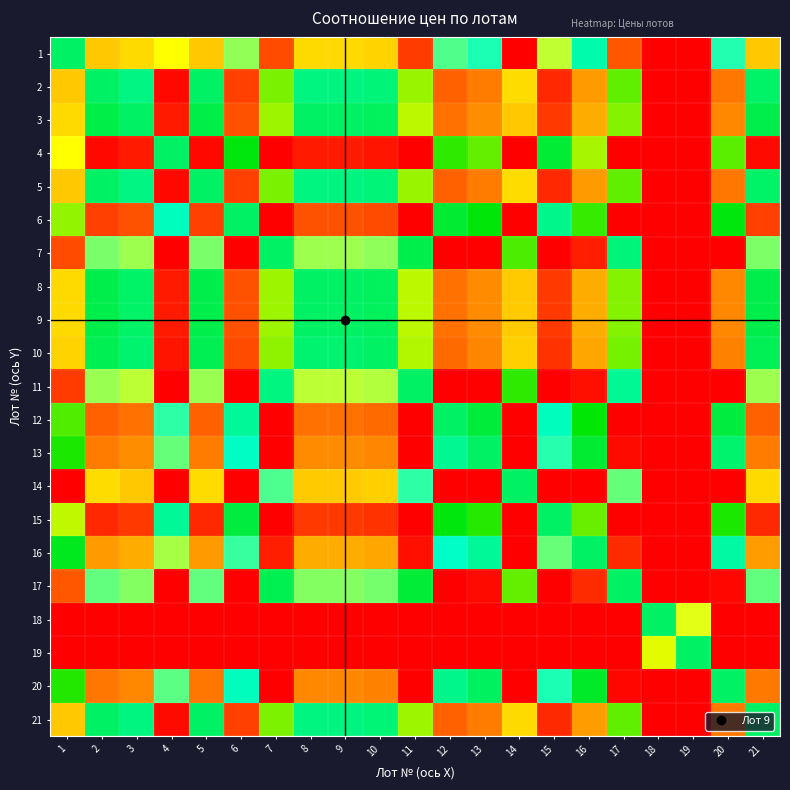

Reading left to right, extract all data points from this chart.

1: 1=0.0	2=1.6	3=1.5	4=-1.3	5=1.6	6=-0.9	7=2.5	8=1.5	9=1.5	10=1.6	11=2.6	12=-0.7	13=-0.5	14=3.2	15=-1.1	16=-0.3	17=2.4	18=8.7	19=7.5	20=-0.5	21=1.6
2: 1=-1.6	2=0.0	3=-0.1	4=-2.9	5=0.0	6=-2.6	7=0.8	8=-0.1	9=-0.1	10=-0.1	11=0.9	12=-2.4	13=-2.2	14=1.5	15=-2.7	16=-1.9	17=0.8	18=7.0	19=5.8	20=-2.2	21=-0.0
3: 1=-1.5	2=0.1	3=0.0	4=-2.8	5=0.1	6=-2.4	7=1.0	8=0.0	9=0.0	10=0.0	11=1.1	12=-2.2	13=-2.0	14=1.6	15=-2.6	16=-1.8	17=0.9	18=7.1	19=5.9	20=-2.1	21=0.1
4: 1=1.3	2=2.9	3=2.8	4=0.0	5=2.9	6=0.4	7=3.8	8=2.8	9=2.8	10=2.9	11=3.9	12=0.6	13=0.8	14=4.5	15=0.2	16=1.0	17=3.7	18=9.9	19=8.7	20=0.7	21=2.9
5: 1=-1.6	2=0.0	3=-0.1	4=-2.9	5=0.0	6=-2.6	7=0.8	8=-0.1	9=-0.1	10=-0.1	11=0.9	12=-2.4	13=-2.2	14=1.5	15=-2.7	16=-1.9	17=0.8	18=7.0	19=5.8	20=-2.2	21=-0.0
6: 1=0.9	2=2.6	3=2.4	4=-0.4	5=2.6	6=0.0	7=3.4	8=2.4	9=2.4	10=2.5	11=3.5	12=0.2	13=0.4	14=4.1	15=-0.2	16=0.6	17=3.3	18=9.6	19=8.4	20=0.4	21=2.6
7: 1=-2.5	2=-0.8	3=-1.0	4=-3.8	5=-0.8	6=-3.4	7=0.0	8=-1.0	9=-1.0	10=-0.9	11=0.1	12=-3.2	13=-3.0	14=0.7	15=-3.6	16=-2.8	17=-0.1	18=6.2	19=5.0	20=-3.0	21=-0.8
8: 1=-1.5	2=0.1	3=-0.0	4=-2.8	5=0.1	6=-2.4	7=1.0	8=0.0	9=0.0	10=0.0	11=1.1	12=-2.2	13=-2.1	14=1.6	15=-2.6	16=-1.8	17=0.9	18=7.1	19=5.9	20=-2.1	21=0.1
9: 1=-1.5	2=0.1	3=-0.0	4=-2.8	5=0.1	6=-2.4	7=1.0	8=0.0	9=0.0	10=0.0	11=1.1	12=-2.2	13=-2.1	14=1.6	15=-2.6	16=-1.8	17=0.9	18=7.1	19=5.9	20=-2.1	21=0.1
10: 1=-1.6	2=0.1	3=-0.0	4=-2.9	5=0.1	6=-2.5	7=0.9	8=-0.0	9=-0.0	10=0.0	11=1.0	12=-2.3	13=-2.1	14=1.6	15=-2.6	16=-1.9	17=0.8	18=7.1	19=5.9	20=-2.1	21=0.1
11: 1=-2.6	2=-0.9	3=-1.1	4=-3.9	5=-0.9	6=-3.5	7=-0.1	8=-1.1	9=-1.1	10=-1.0	11=0.0	12=-3.3	13=-3.1	14=0.6	15=-3.7	16=-2.9	17=-0.2	18=6.1	19=4.9	20=-3.1	21=-1.0
12: 1=0.7	2=2.4	3=2.2	4=-0.6	5=2.4	6=-0.2	7=3.2	8=2.2	9=2.2	10=2.3	11=3.3	12=0.0	13=0.2	14=3.9	15=-0.4	16=0.4	17=3.1	18=9.4	19=8.2	20=0.2	21=2.3
13: 1=0.5	2=2.2	3=2.0	4=-0.8	5=2.2	6=-0.4	7=3.0	8=2.1	9=2.1	10=2.1	11=3.1	12=-0.2	13=0.0	14=3.7	15=-0.6	16=0.2	17=2.9	18=9.2	19=8.0	20=-0.0	21=2.2
14: 1=-3.2	2=-1.5	3=-1.6	4=-4.5	5=-1.5	6=-4.1	7=-0.7	8=-1.6	9=-1.6	10=-1.6	11=-0.6	12=-3.9	13=-3.7	14=0.0	15=-4.2	16=-3.5	17=-0.8	18=5.5	19=4.3	20=-3.7	21=-1.5
15: 1=1.1	2=2.7	3=2.6	4=-0.2	5=2.7	6=0.2	7=3.6	8=2.6	9=2.6	10=2.6	11=3.7	12=0.4	13=0.6	14=4.2	15=0.0	16=0.8	17=3.5	18=9.7	19=8.5	20=0.5	21=2.7
16: 1=0.3	2=1.9	3=1.8	4=-1.0	5=1.9	6=-0.6	7=2.8	8=1.8	9=1.8	10=1.9	11=2.9	12=-0.4	13=-0.2	14=3.5	15=-0.8	16=0.0	17=2.7	18=8.9	19=7.8	20=-0.3	21=1.9
17: 1=-2.4	2=-0.8	3=-0.9	4=-3.7	5=-0.8	6=-3.3	7=0.1	8=-0.9	9=-0.9	10=-0.8	11=0.2	12=-3.1	13=-2.9	14=0.8	15=-3.5	16=-2.7	17=0.0	18=6.2	19=5.1	20=-3.0	21=-0.8
18: 1=-8.7	2=-7.0	3=-7.1	4=-9.9	5=-7.0	6=-9.6	7=-6.2	8=-7.1	9=-7.1	10=-7.1	11=-6.1	12=-9.4	13=-9.2	14=-5.5	15=-9.7	16=-8.9	17=-6.2	18=0.0	19=-1.2	20=-9.2	21=-7.0
19: 1=-7.5	2=-5.8	3=-5.9	4=-8.7	5=-5.8	6=-8.4	7=-5.0	8=-5.9	9=-5.9	10=-5.9	11=-4.9	12=-8.2	13=-8.0	14=-4.3	15=-8.5	16=-7.8	17=-5.1	18=1.2	19=0.0	20=-8.0	21=-5.8
20: 1=0.5	2=2.2	3=2.1	4=-0.7	5=2.2	6=-0.4	7=3.0	8=2.1	9=2.1	10=2.1	11=3.1	12=-0.2	13=0.0	14=3.7	15=-0.5	16=0.3	17=3.0	18=9.2	19=8.0	20=0.0	21=2.2
21: 1=-1.6	2=0.0	3=-0.1	4=-2.9	5=0.0	6=-2.6	7=0.8	8=-0.1	9=-0.1	10=-0.1	11=1.0	12=-2.3	13=-2.2	14=1.5	15=-2.7	16=-1.9	17=0.8	18=7.0	19=5.8	20=-2.2	21=0.0